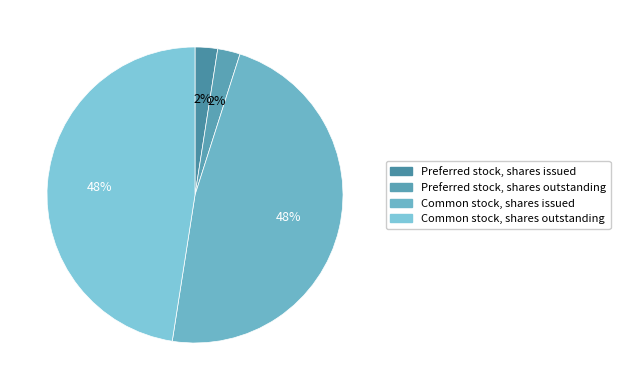

Is it true that Preferred stock, shares outstanding is 2% of the pie?

True